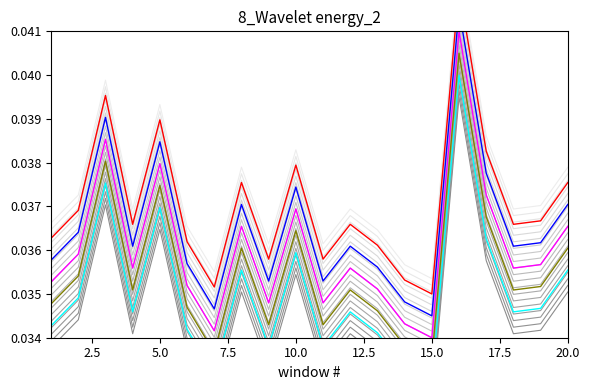

Reading left to right, what are all the values shown in this chart?

1: 1=0.0	2=0.0	3=0.0	4=0.0	5=0.0	6=0.0	7=0.0	8=0.0	9=0.0	10=0.0	11=0.0	12=0.0	13=0.0	14=0.0	15=0.0	16=0.0	17=0.0	18=0.0	19=0.0	20=0.0
2: 1=0.0	2=0.0	3=0.0	4=0.0	5=0.0	6=0.0	7=0.0	8=0.0	9=0.0	10=0.0	11=0.0	12=0.0	13=0.0	14=0.0	15=0.0	16=0.0	17=0.0	18=0.0	19=0.0	20=0.0
4: 1=0.0	2=0.0	3=0.0	4=0.0	5=0.0	6=0.0	7=0.0	8=0.0	9=0.0	10=0.0	11=0.0	12=0.0	13=0.0	14=0.0	15=0.0	16=0.0	17=0.0	18=0.0	19=0.0	20=0.0
5: 1=0.0	2=0.0	3=0.0	4=0.0	5=0.0	6=0.0	7=0.0	8=0.0	9=0.0	10=0.0	11=0.0	12=0.0	13=0.0	14=0.0	15=0.0	16=0.0	17=0.0	18=0.0	19=0.0	20=0.0